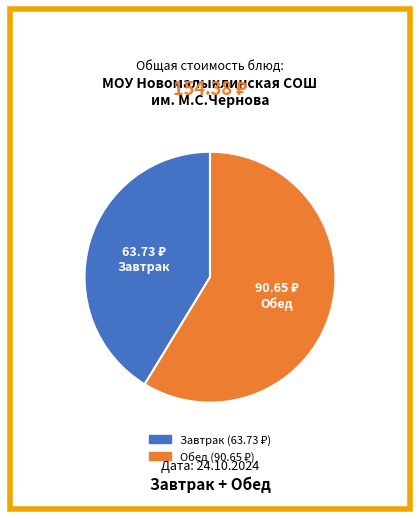

Is there any slice that represents more than half of the pie?

Yes